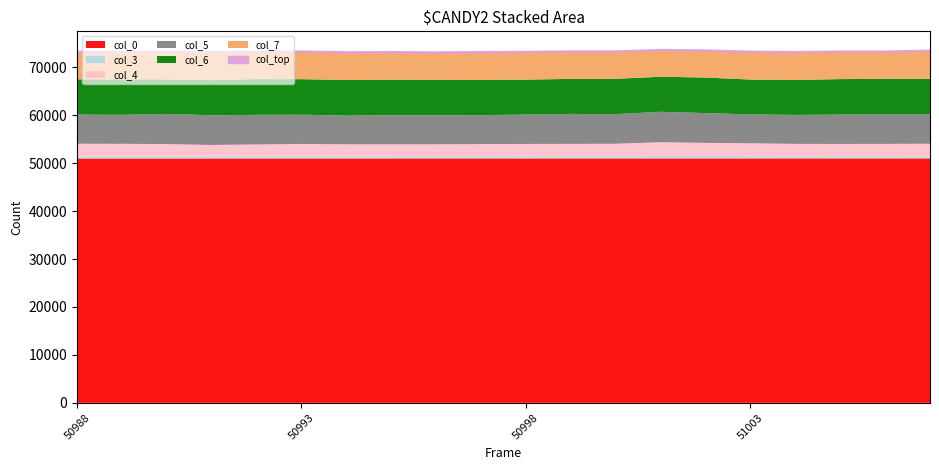

What is the difference between the col_0 values at 50998 and 51003?

5.0